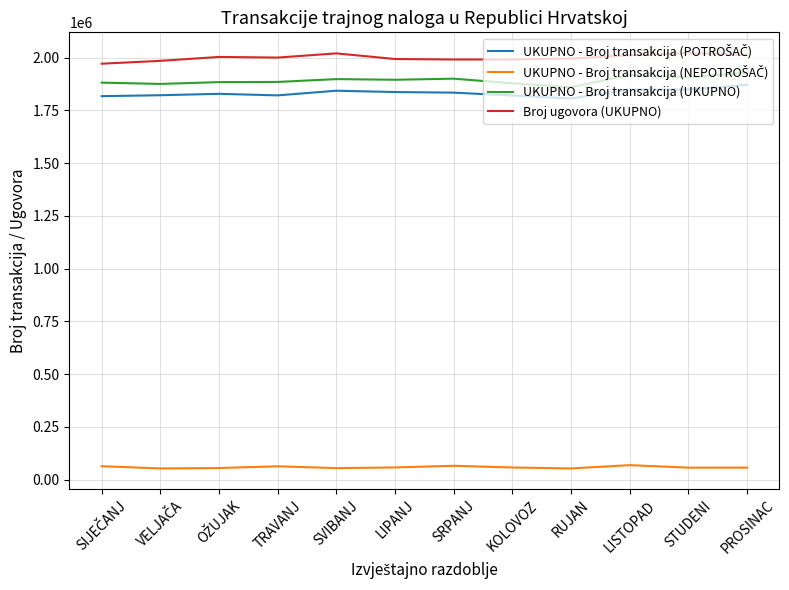

What is the sum of the UKUPNO - Broj transakcija (UKUPNO) values at SVIBANJ and LISTOPAD?

3815574